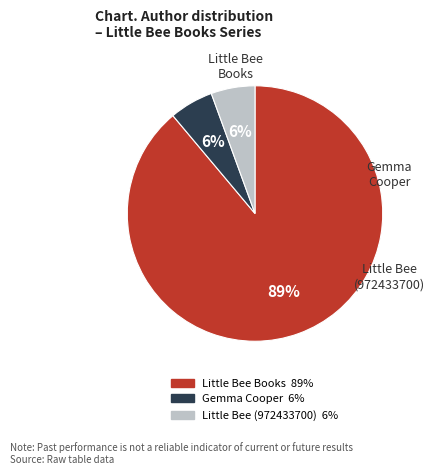

Does any single category account for the majority?

Yes